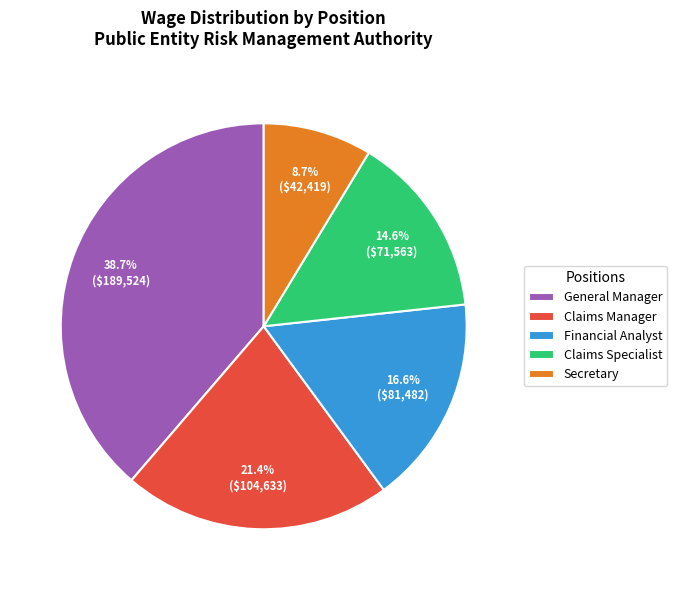

The Financial Analyst slice represents 17% of the pie. True or false?

True